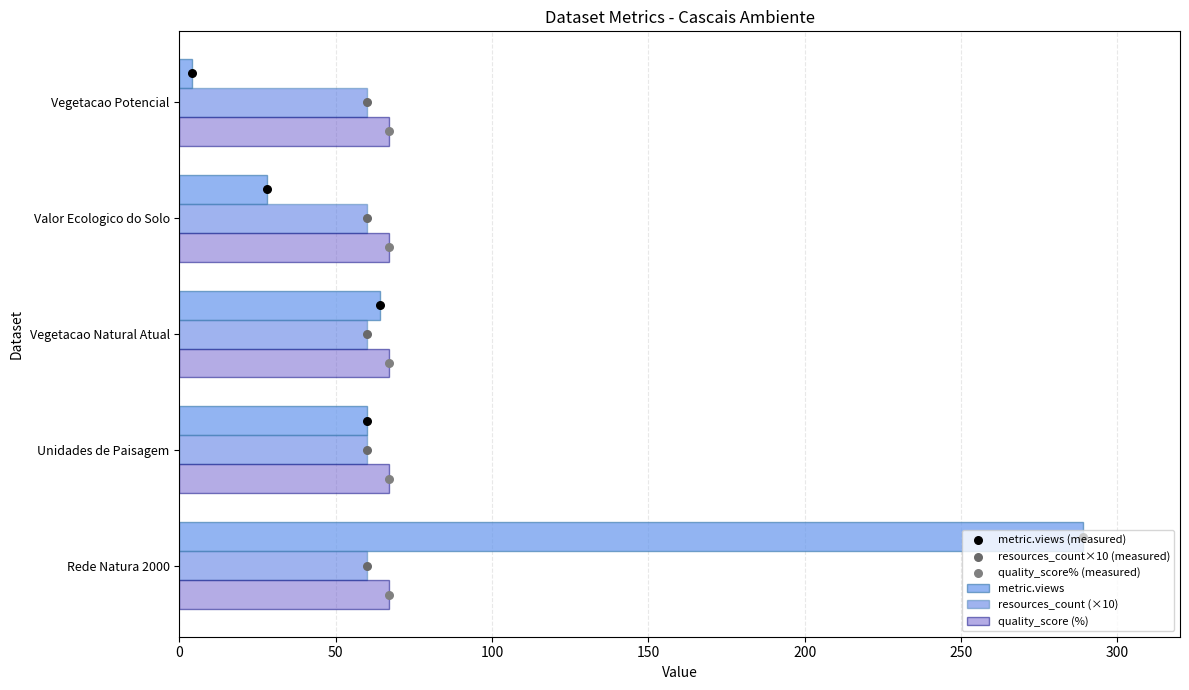

Which series has the largest Y range (max minus min)?

metric.views